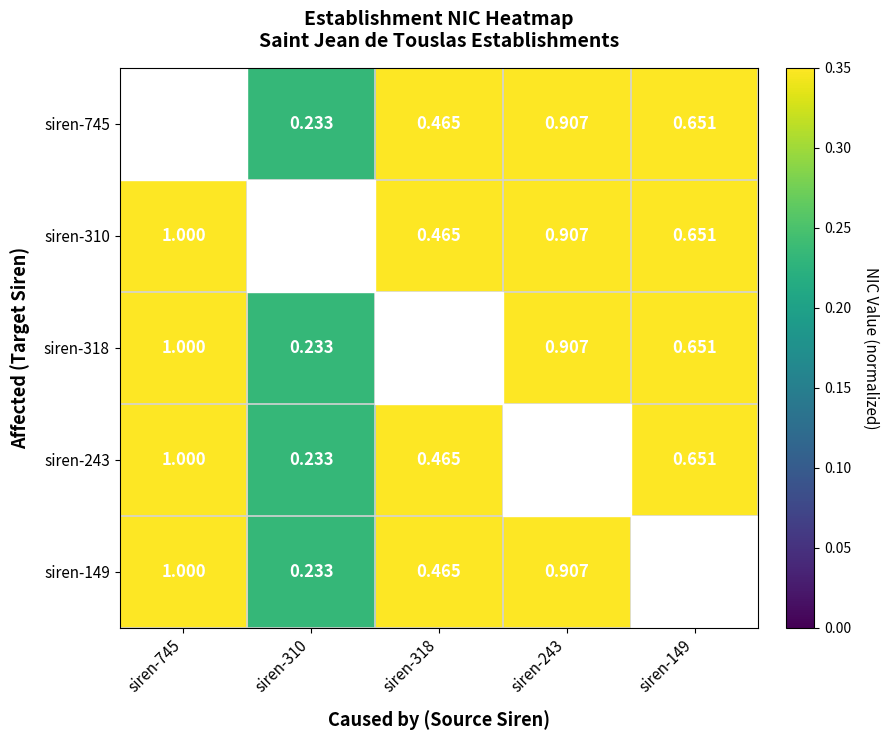

The siren-149 series shows 0.3 at siren-318. True or false?

False